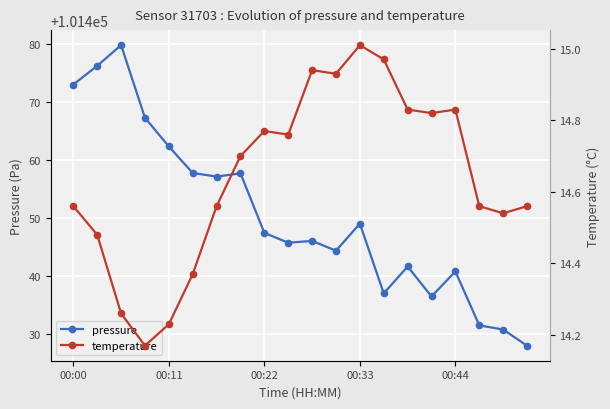

The value of pressure at 00:22 is 57723.2. True or false?

False